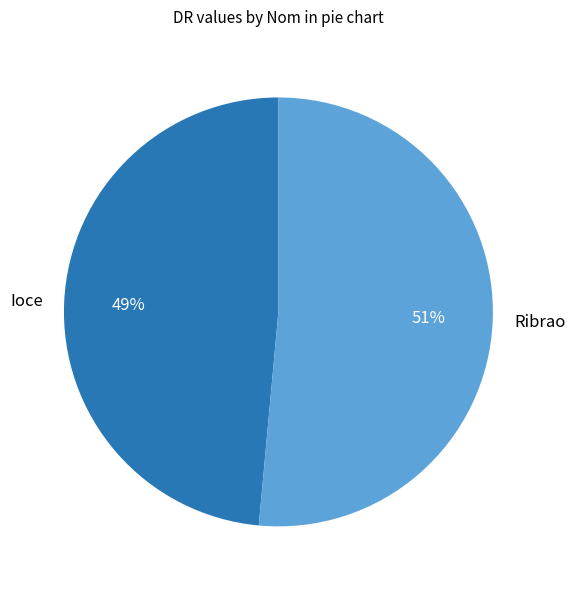

Rank the categories by value from highest to lowest.

Ribrao, Ioce